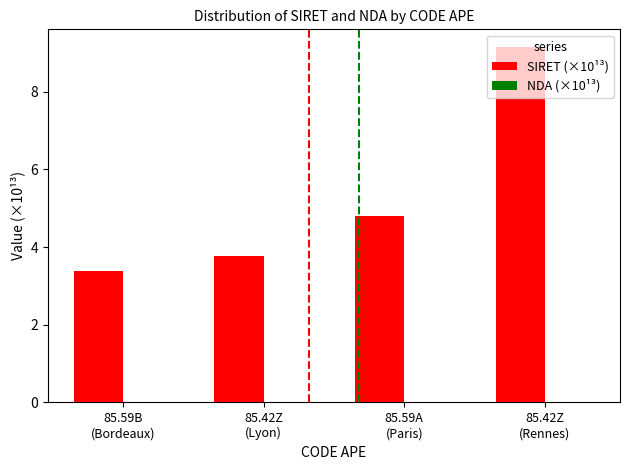

What is the greatest value displayed?

9.1